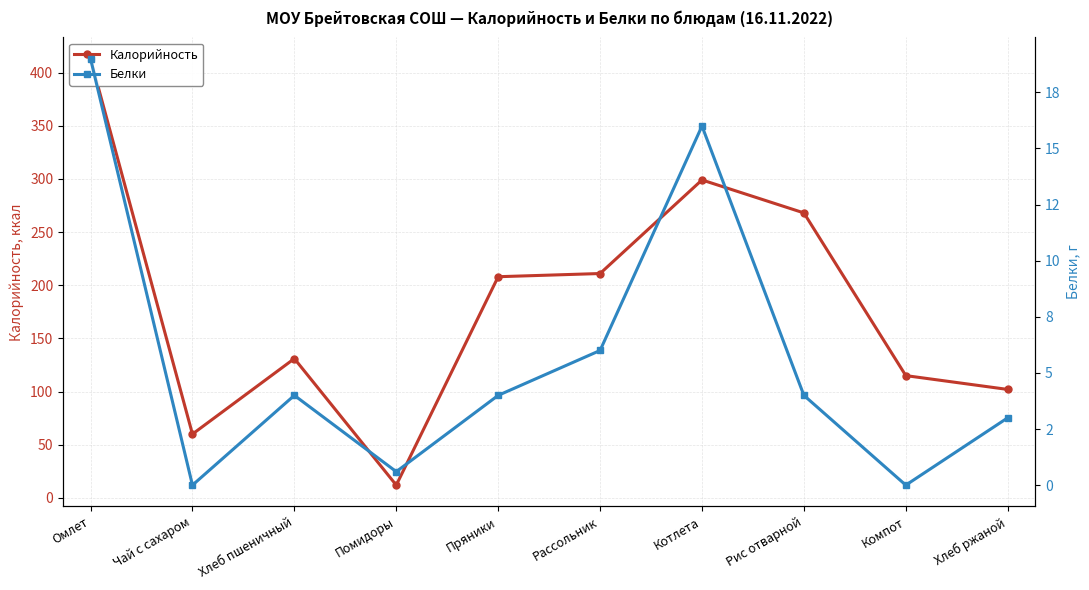

What is the label of the 2nd point from the right?

Компот